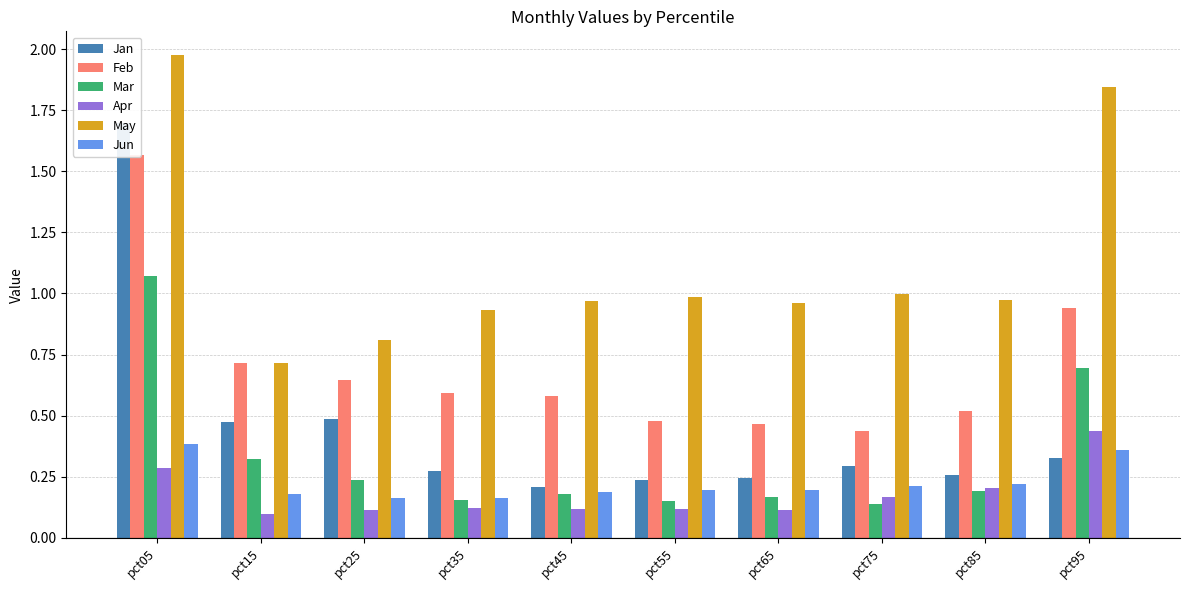

Rank the series at pct35 from lowest to highest value.

Apr, Mar, Jun, Jan, Feb, May